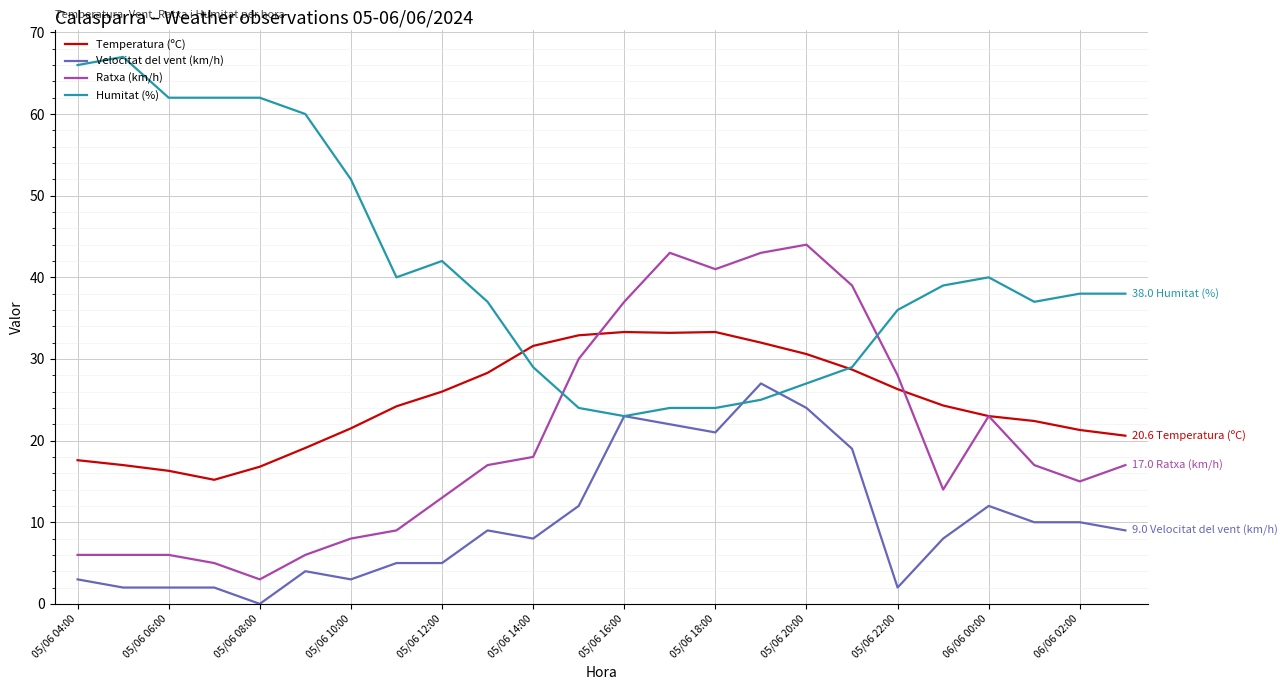

What is the greatest value displayed?

67.0